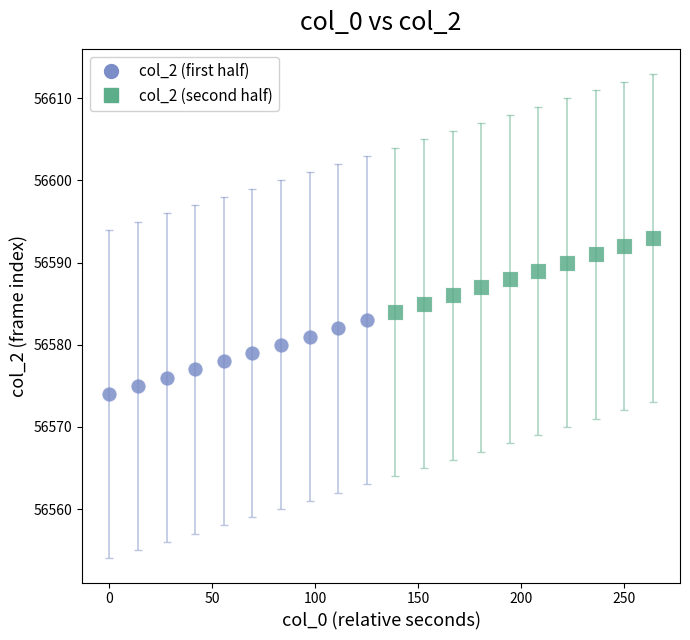

Which series reaches the minimum Y coordinate?

col_2 (first half)